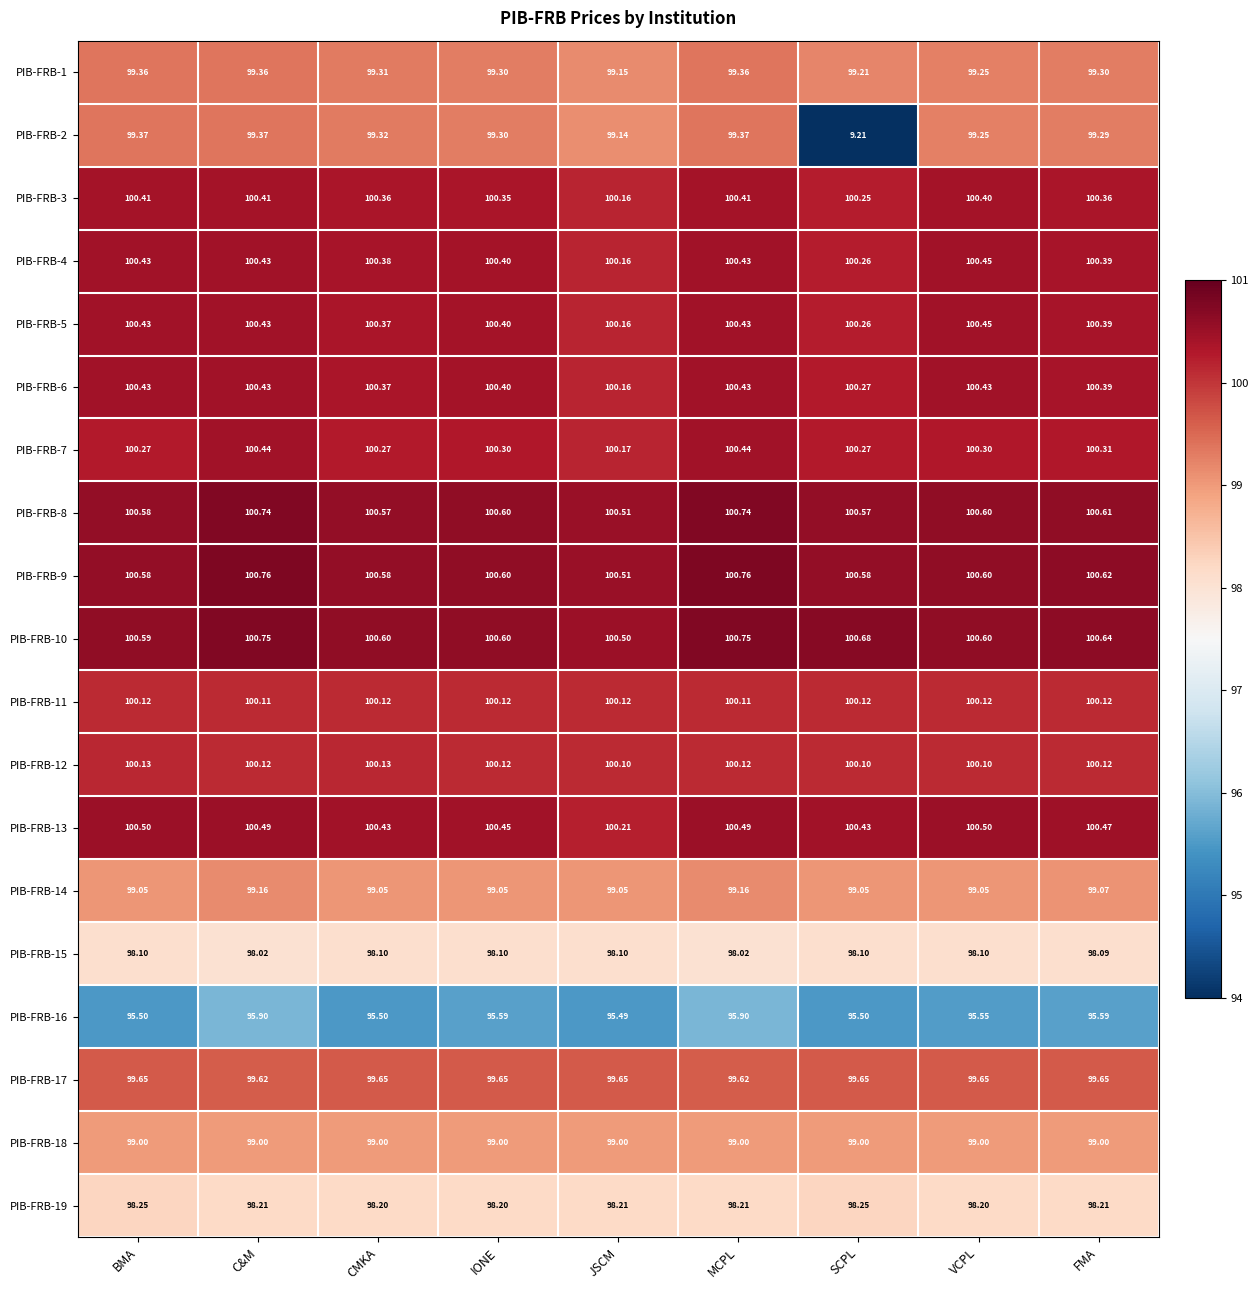

Is the value of PIB-FRB-12 at JSCM greater than the value of PIB-FRB-13 at FMA?

No